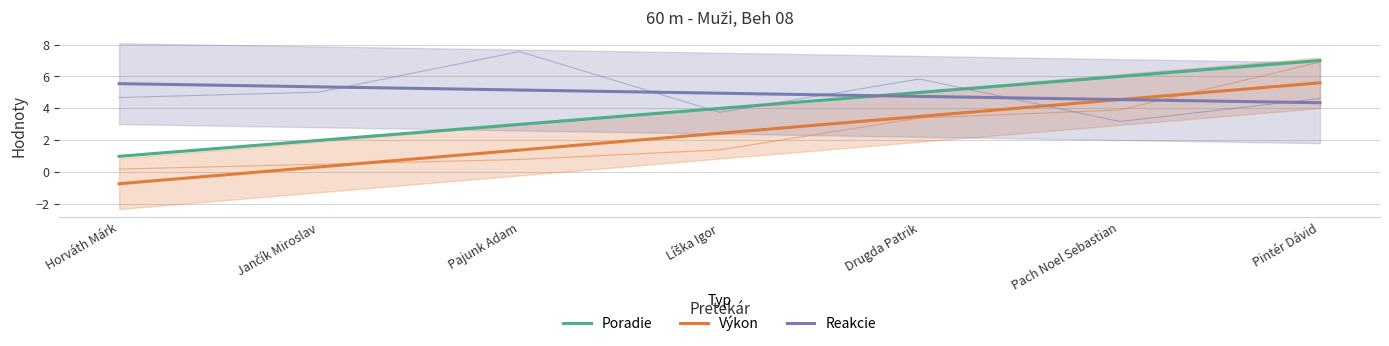

True or false: Poradie and Reakcie cross at least once.

True